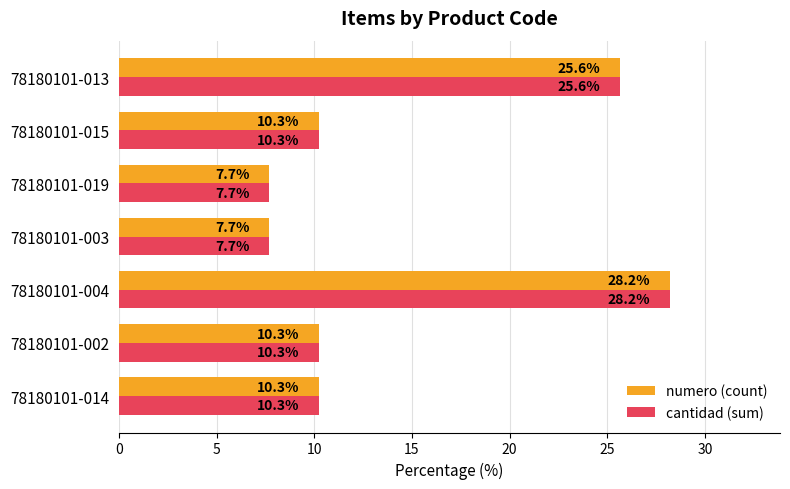

At which category does the chart reach its peak across all series?

78180101-004